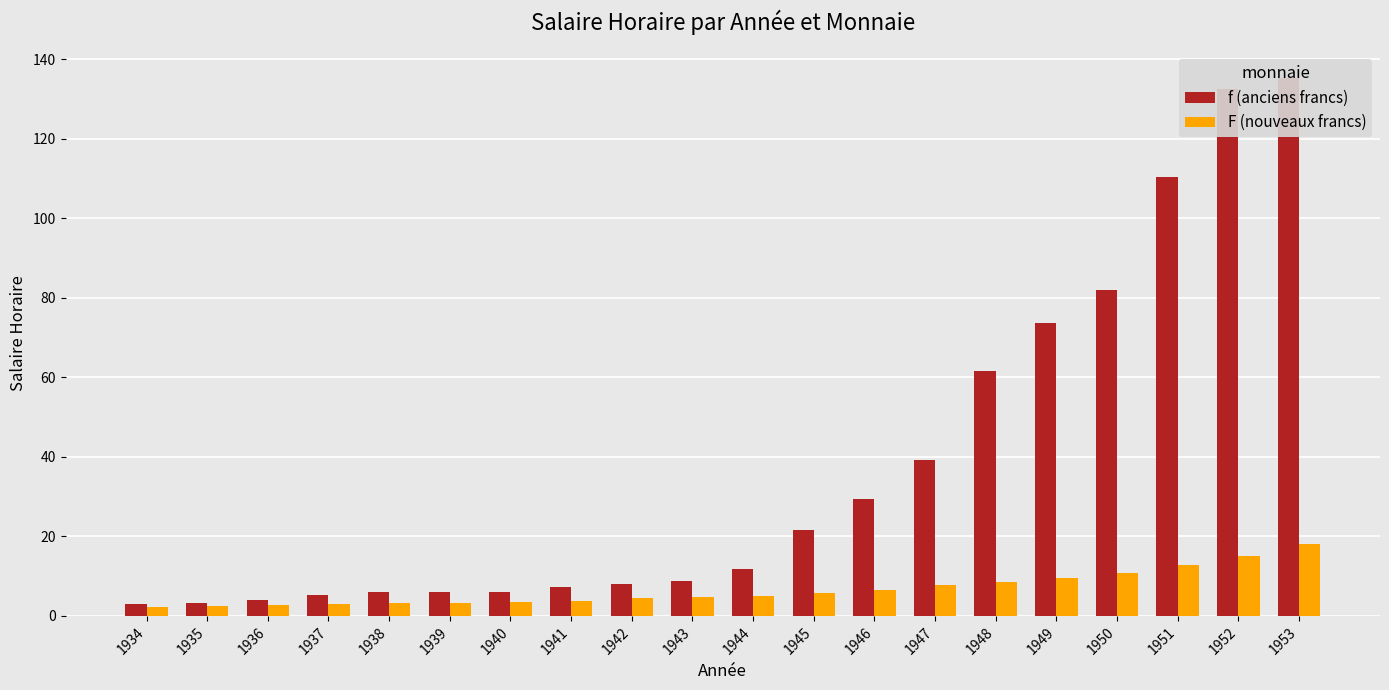

How many categories are shown in the chart?

20